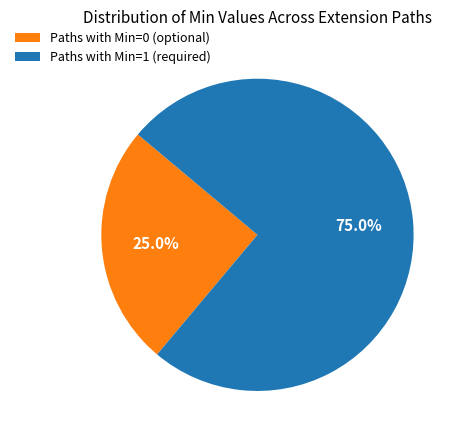

How much of the chart is everything except Paths with Min=0 (optional)?

75.0%